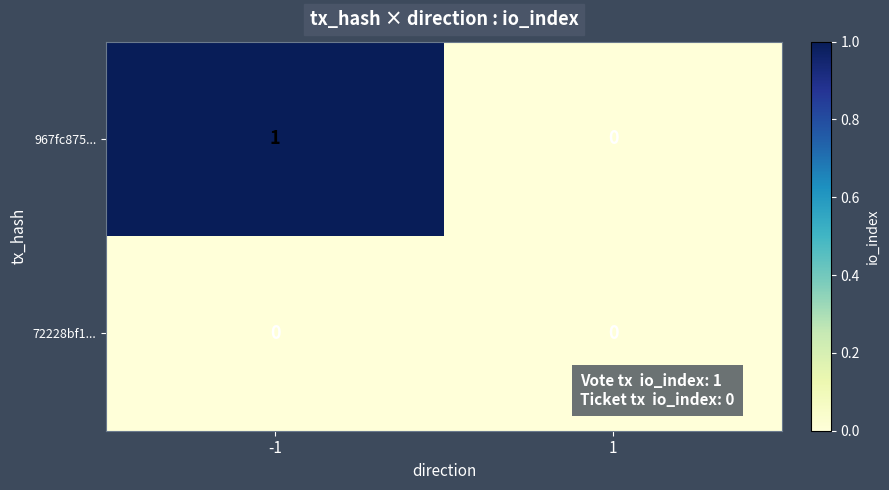

Is it true that 72228bf1... equals 0 at -1?

True